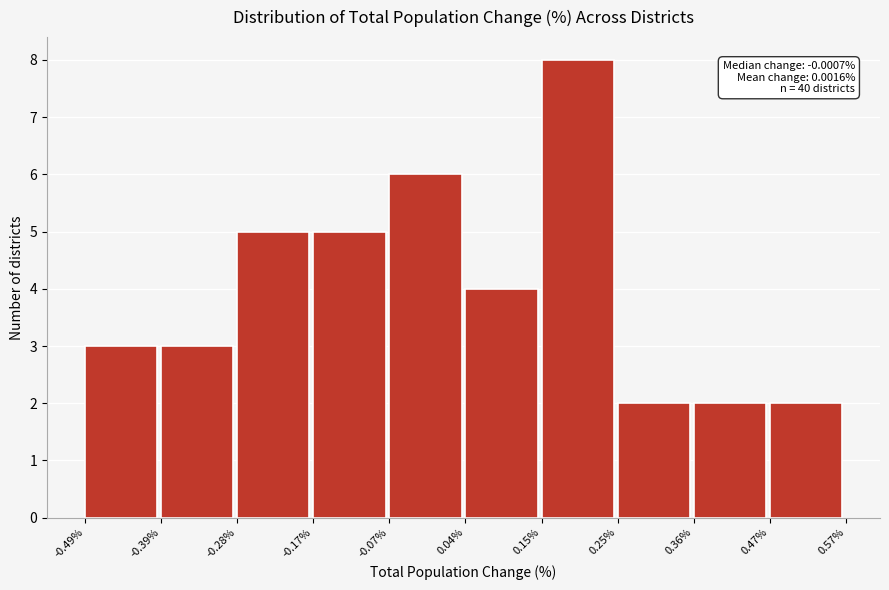

Which range on the x-axis has the tallest bar?

0.15% to 0.25%